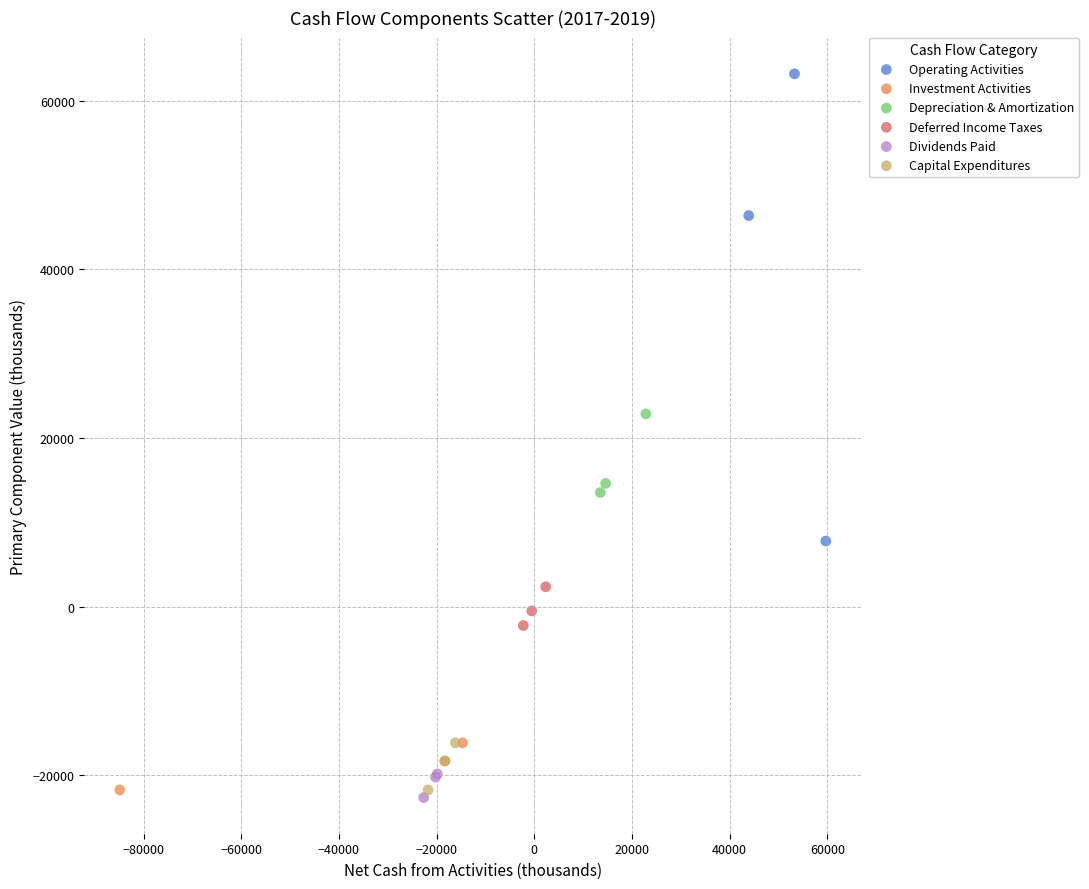

Which series reaches the minimum Y coordinate?

Dividends Paid